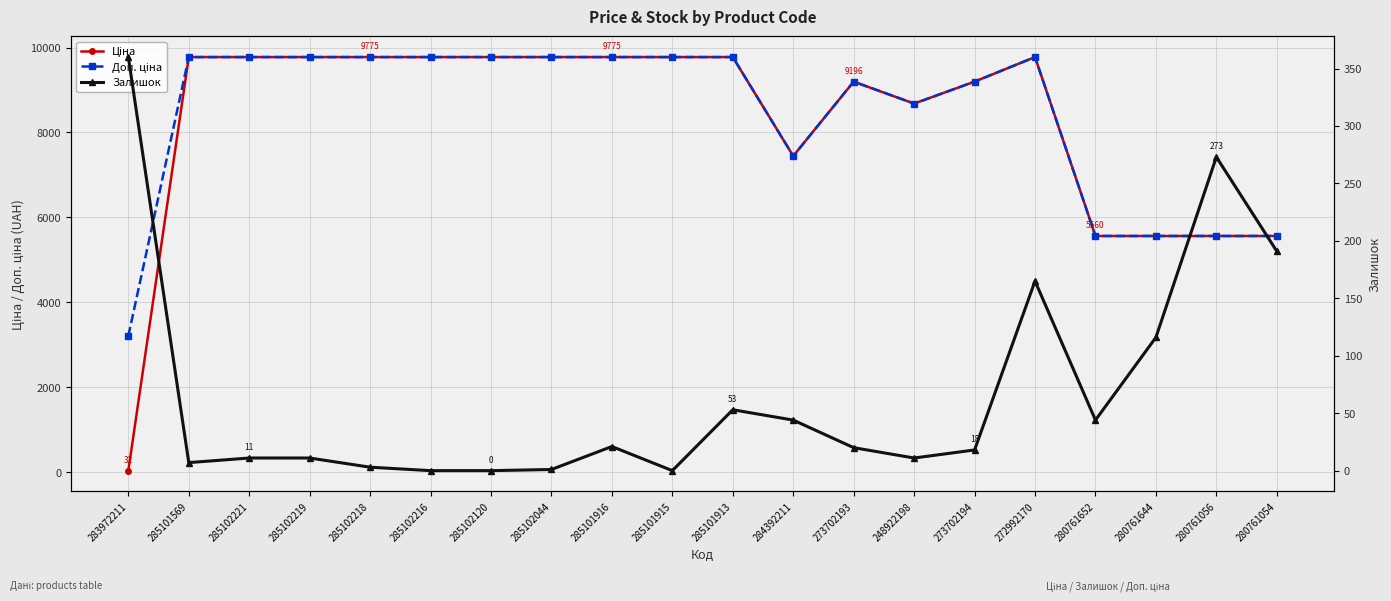

What is the maximum value shown in the chart?

9775.5